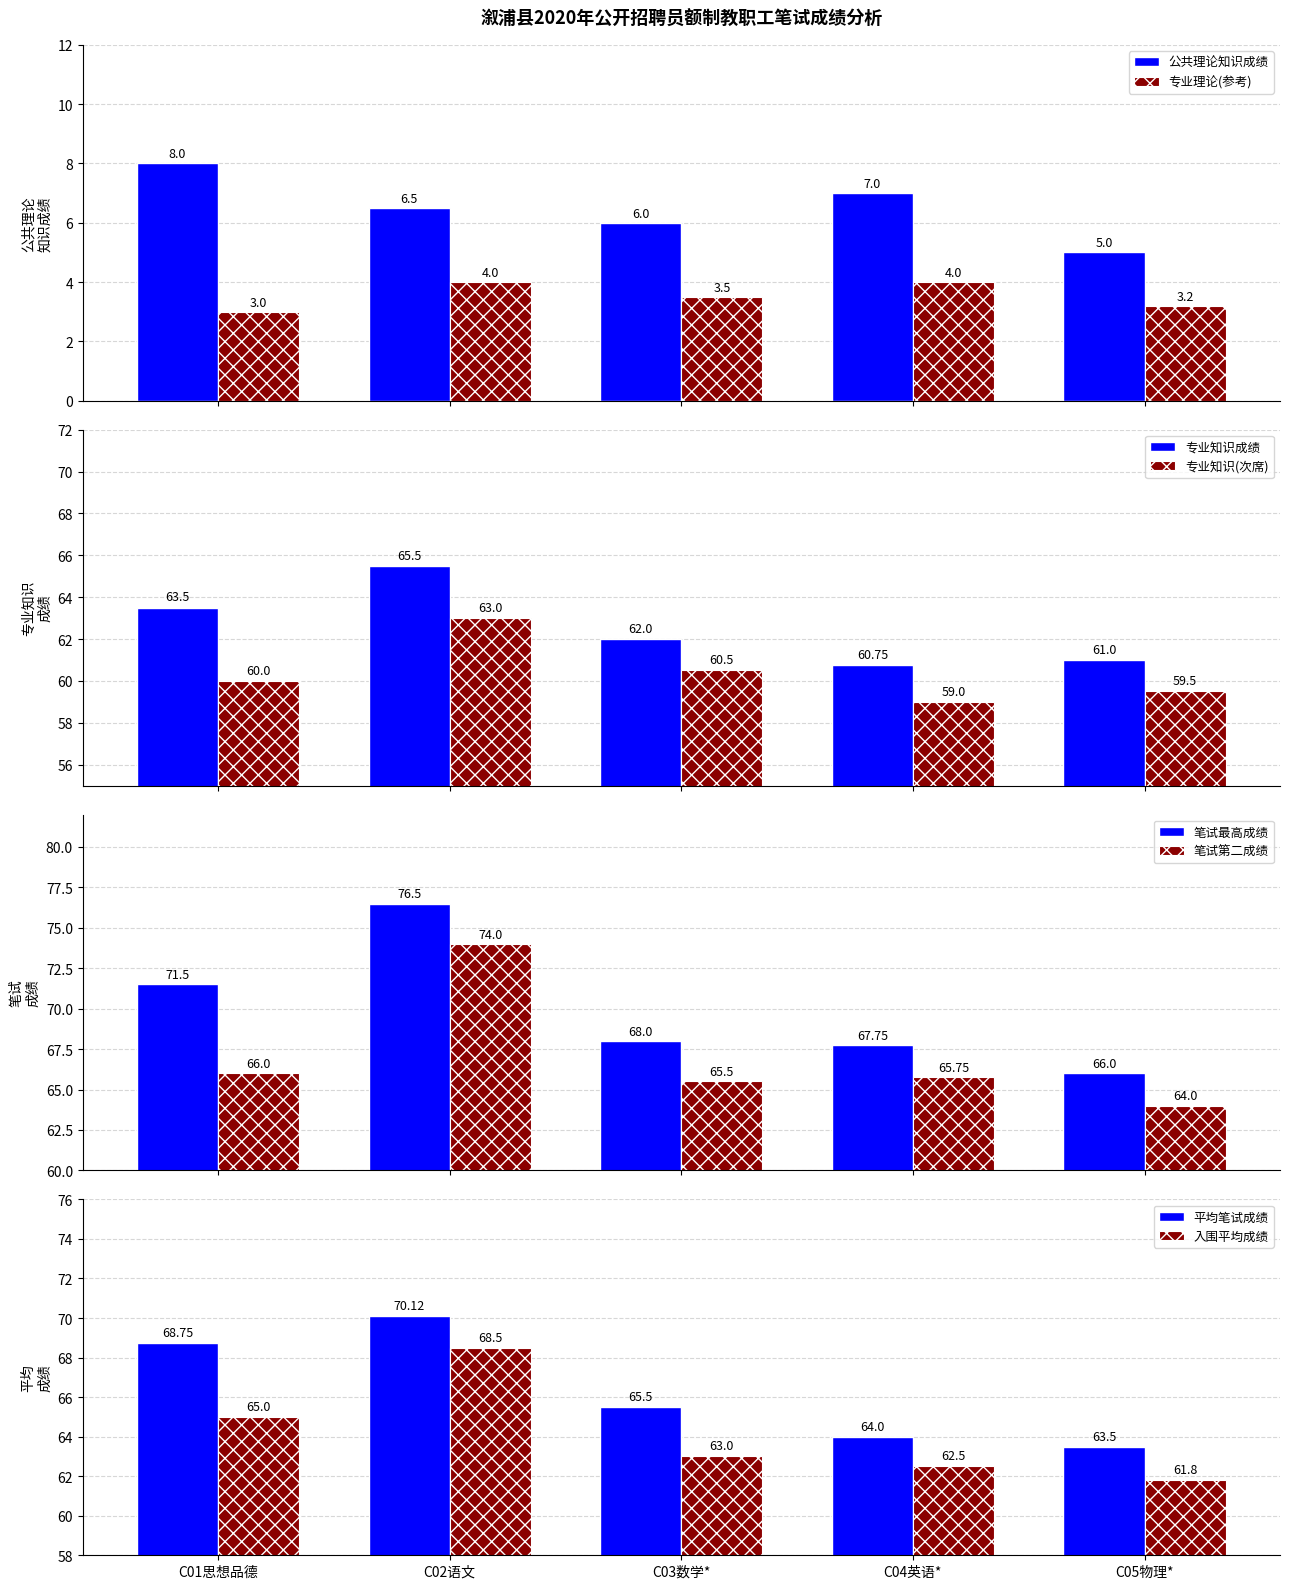

Count the 专业理论(参考) values in the range 3 to 4.

5